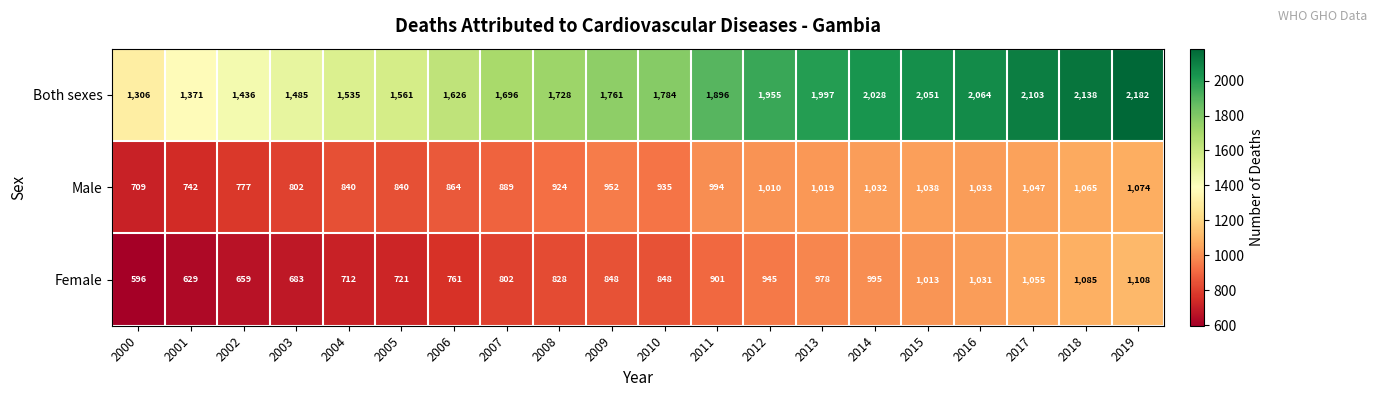

How many distinct data groups are displayed?

3